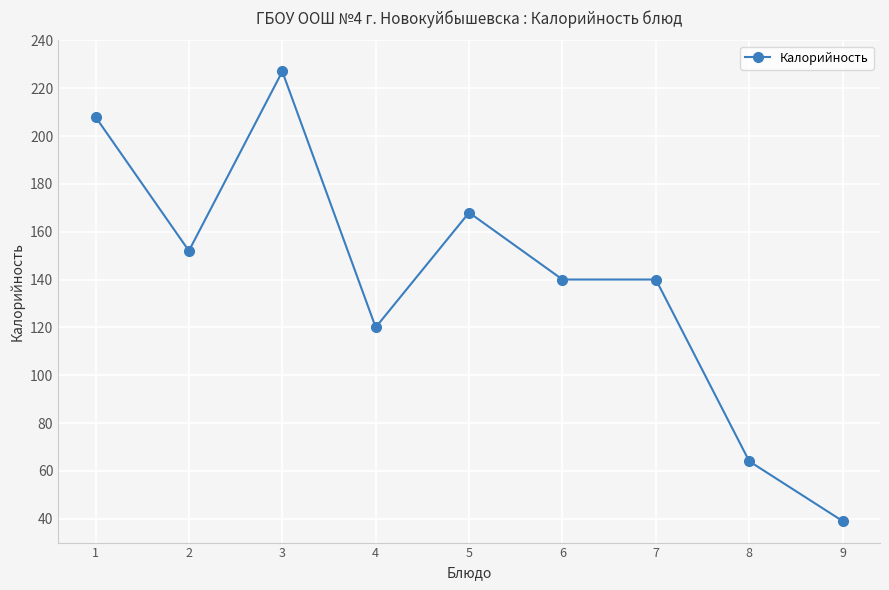

What is the sum of all values?

1258